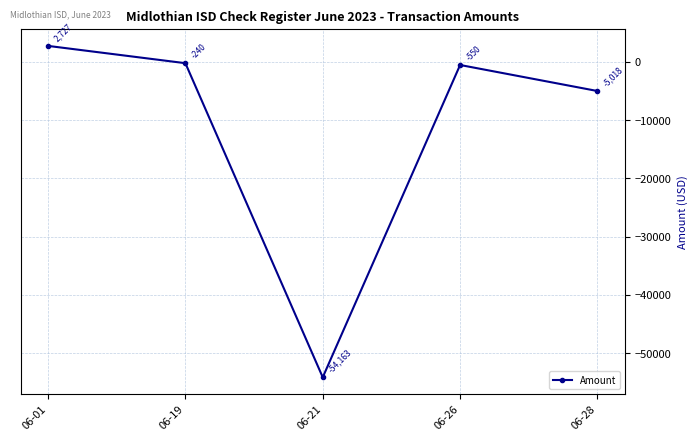

Does the chart have visible grid lines?

Yes